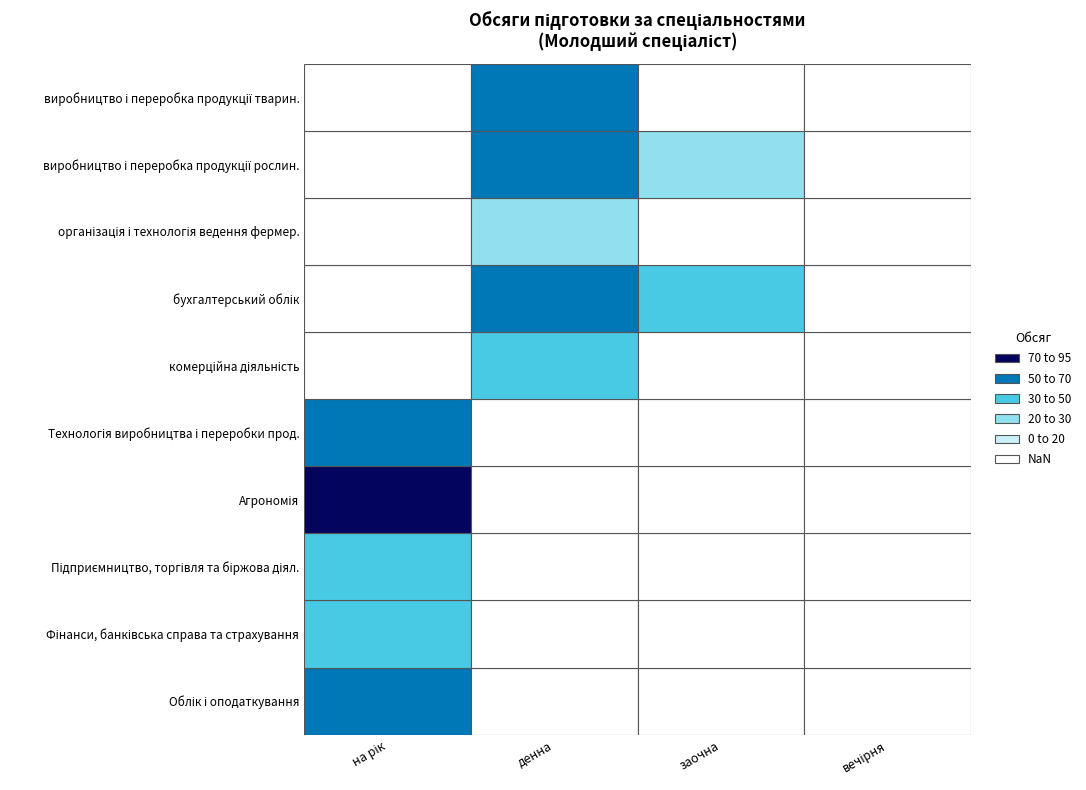

Which series changed the most between заочна and вечірня?

бухгалтерський облік